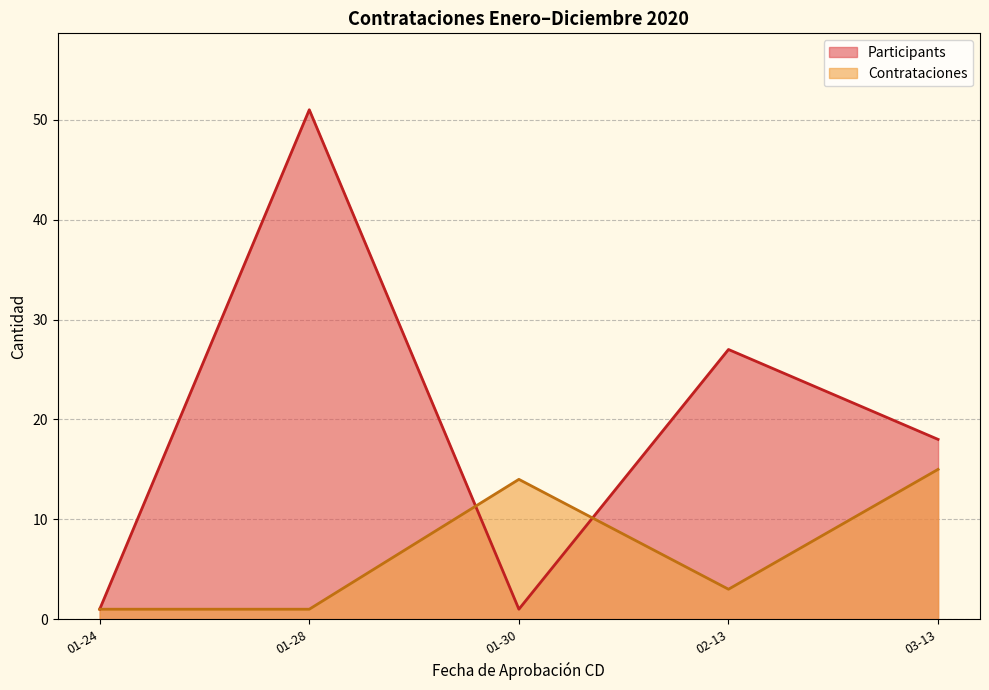

What is the average value of the Participants series?

20